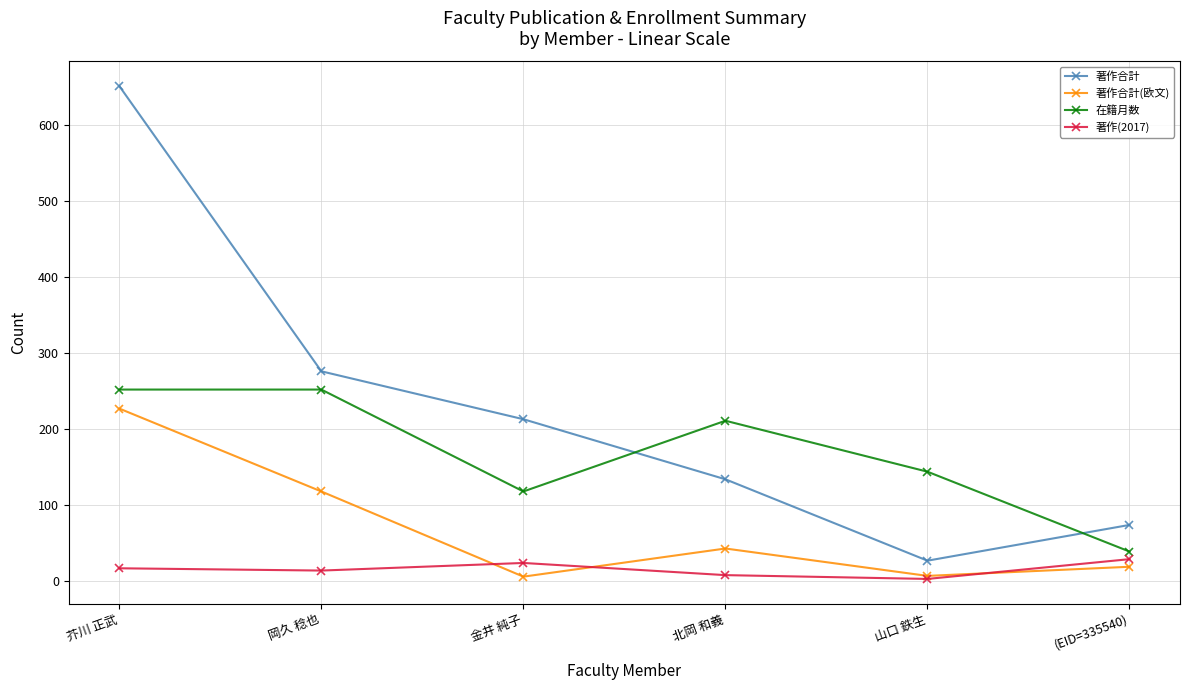

What is the minimum value for 著作合計?

27